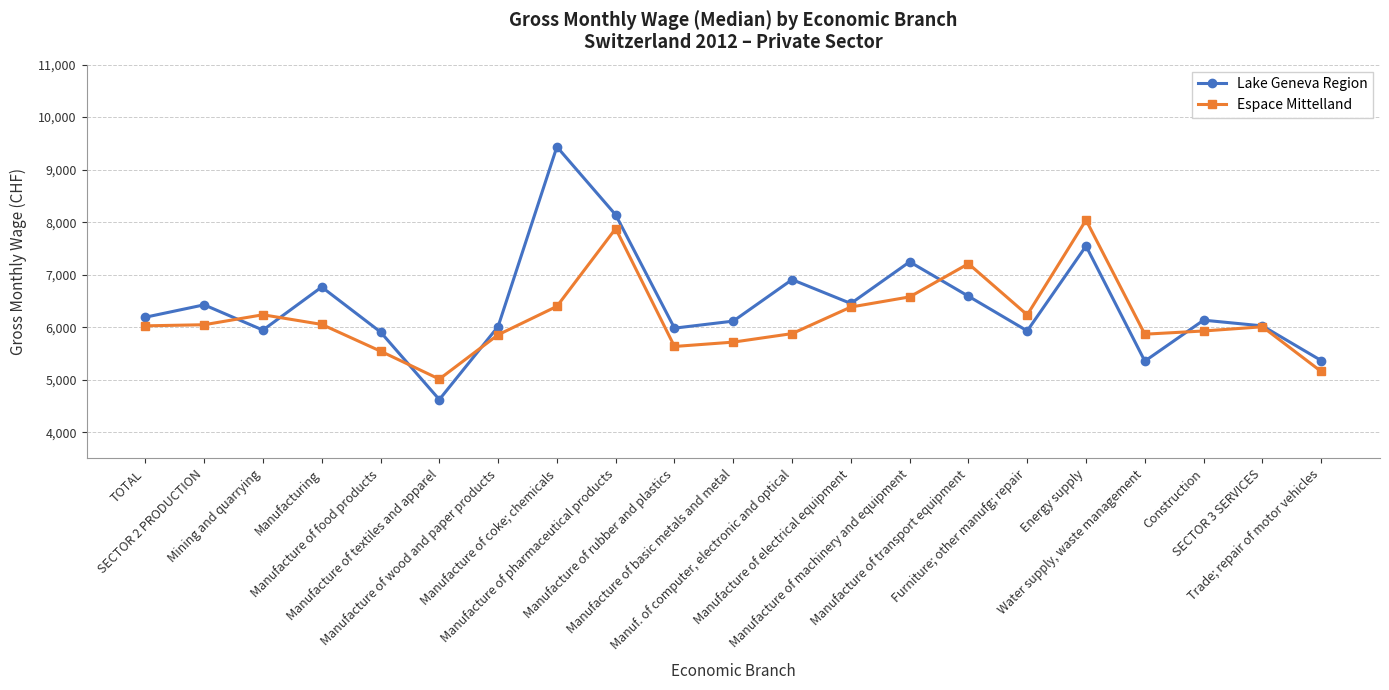

Is this an area chart (filled region under the line)?

No